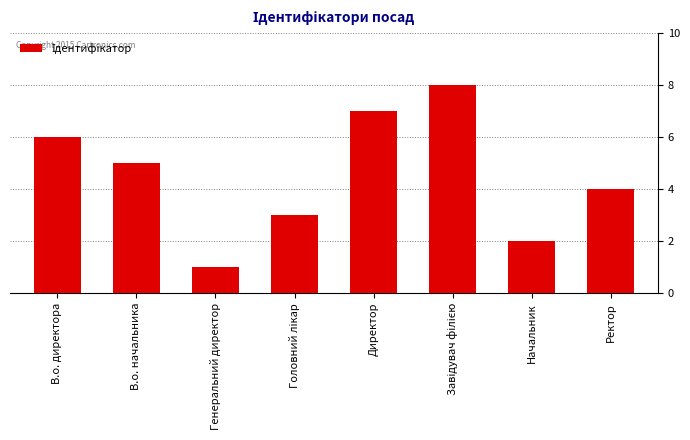

What is the maximum value shown in the chart?

8